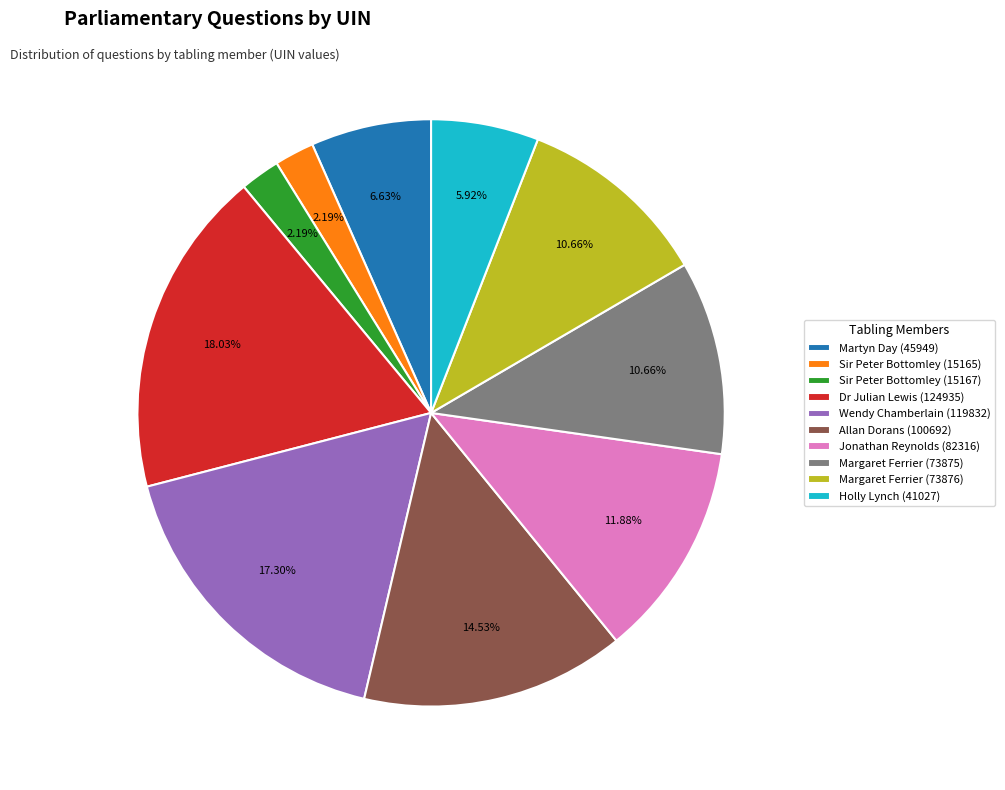

Which slice is the largest?

Dr Julian Lewis (124935)